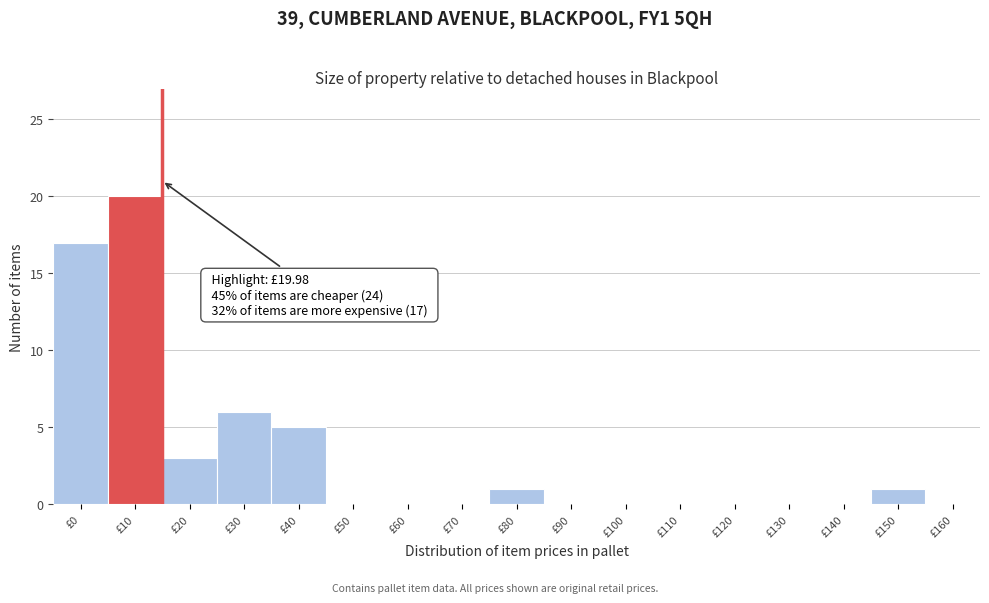

Reading left to right, extract all data points from this chart.

£0=17	£10=20	£20=3	£30=6	£40=5	£50=0	£60=0	£70=0	£80=1	£90=0	£100=0	£110=0	£120=0	£130=0	£140=0	£150=1	£160=0